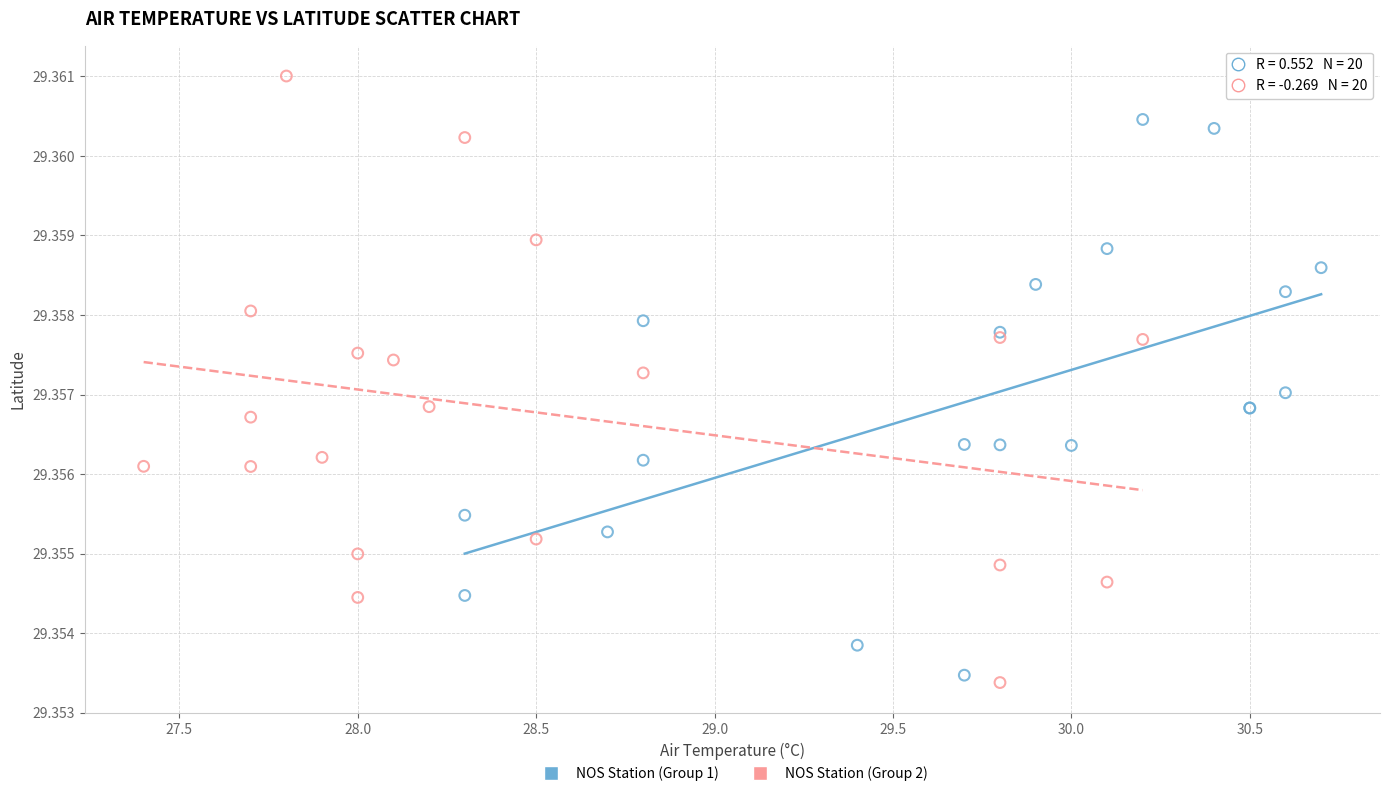

What are all the series names shown in the legend?

NOS Station (Group 1), NOS Station (Group 2)